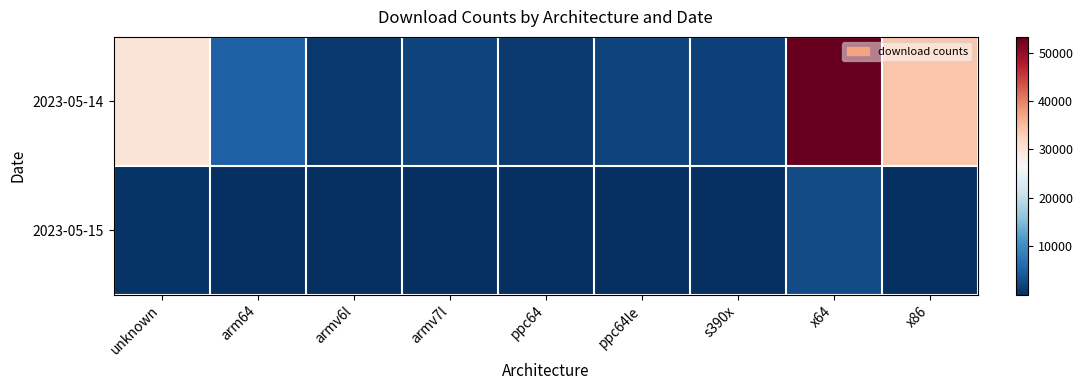

Between arm64 and ppc64le, which series saw the biggest shift?

2023-05-14